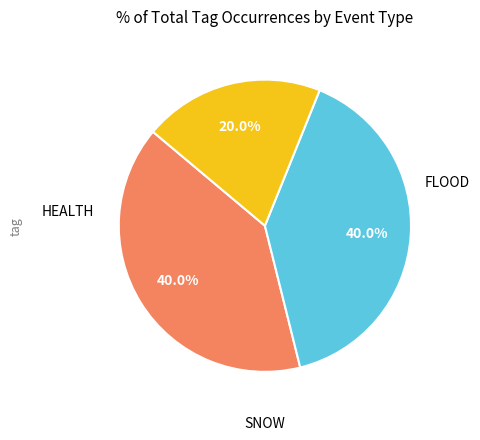

Does any single category account for the majority?

No